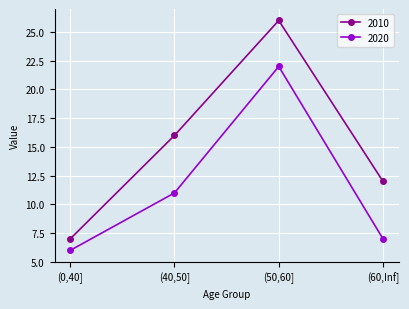

What are all the series names shown in the legend?

2010, 2020